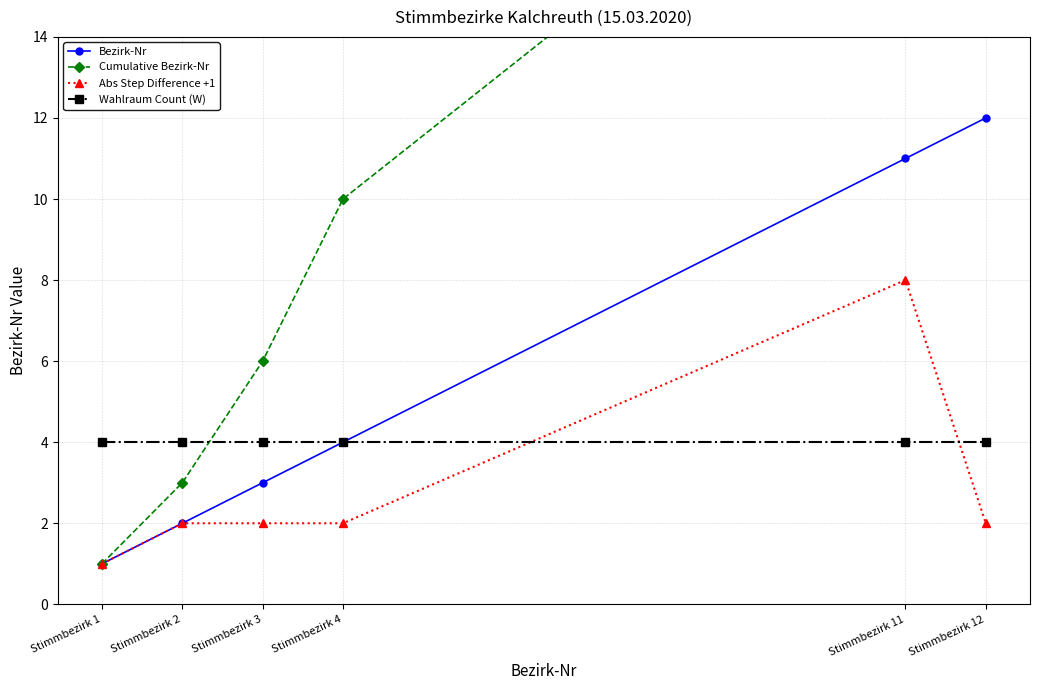

Which category has the lowest value in the Bezirk-Nr series?

Stimmbezirk 1